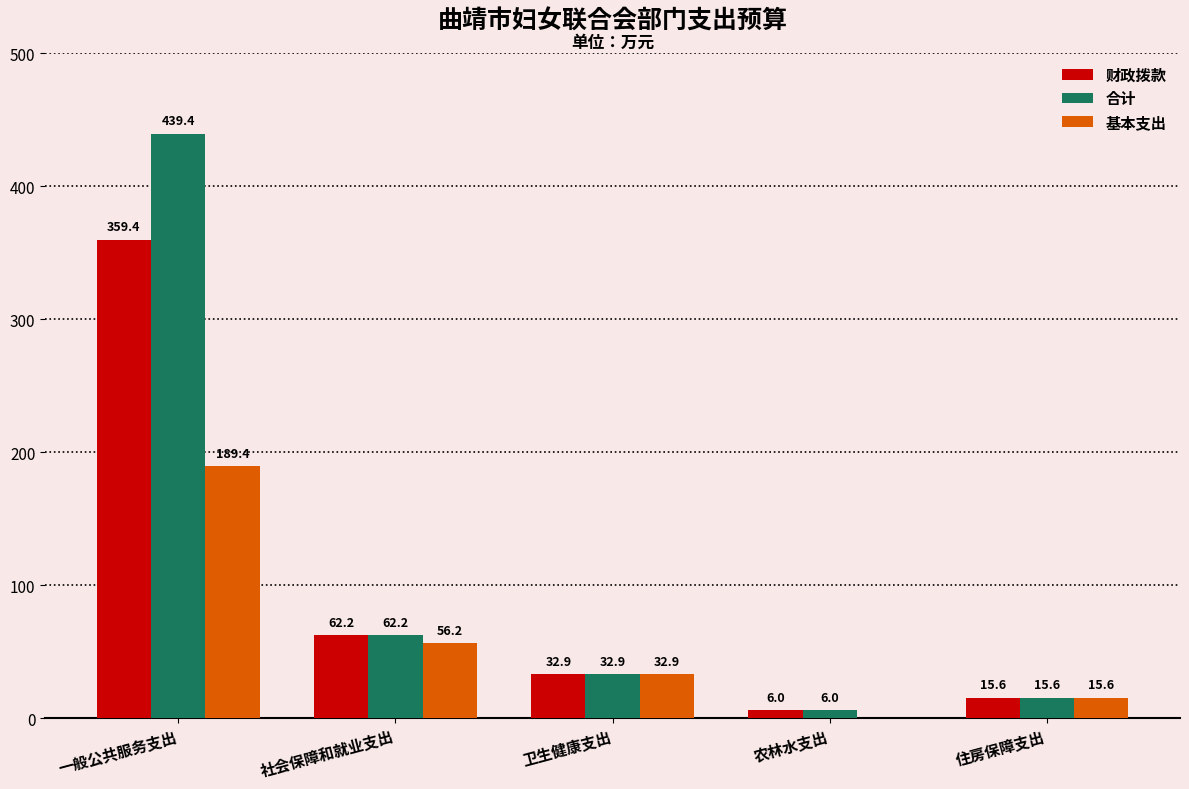

Count the number of categories in the chart.

5